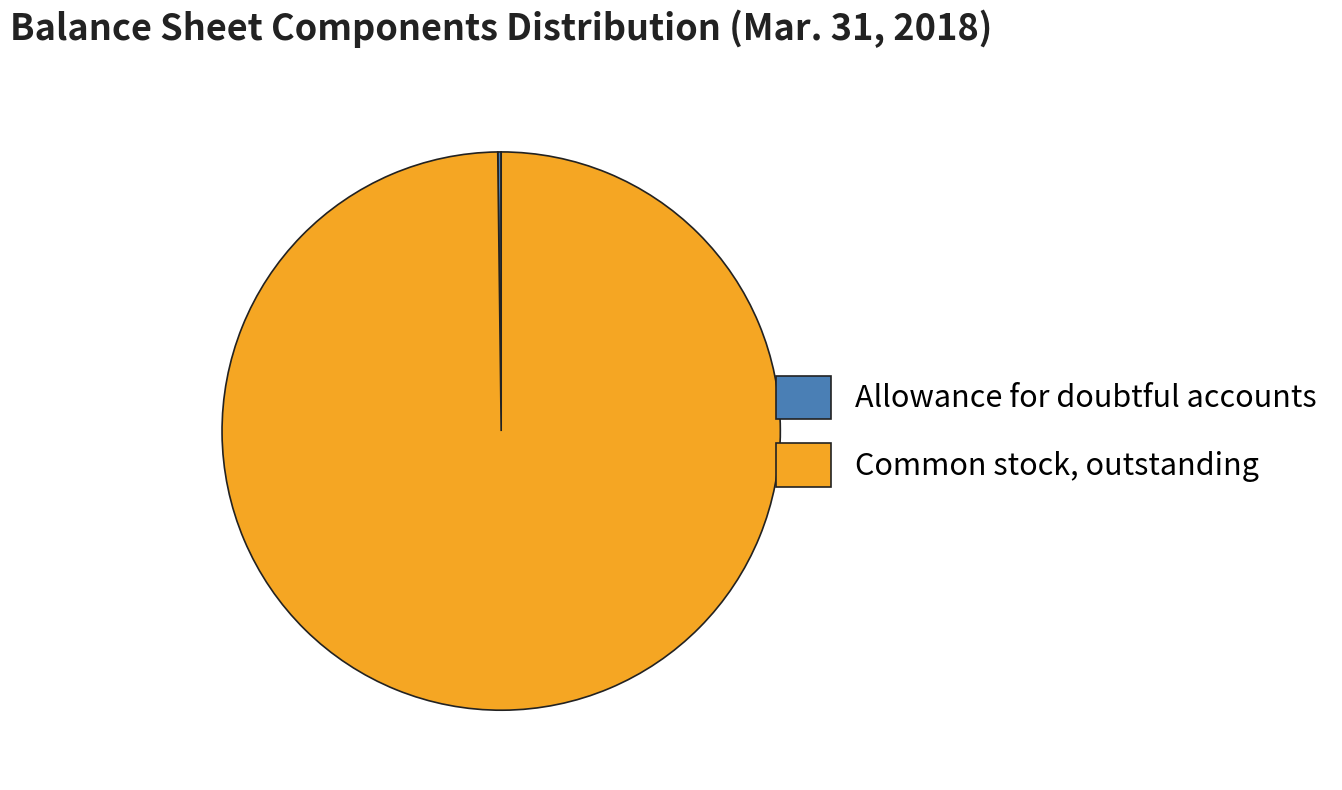

Which category has the biggest portion of the pie?

Common stock, outstanding